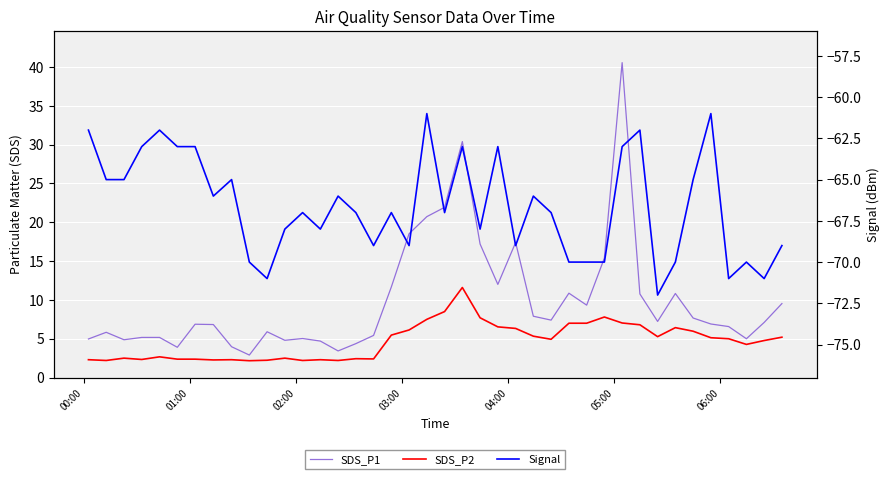

Rank the series by their maximum value, from lowest to highest.

Signal, SDS_P2, SDS_P1